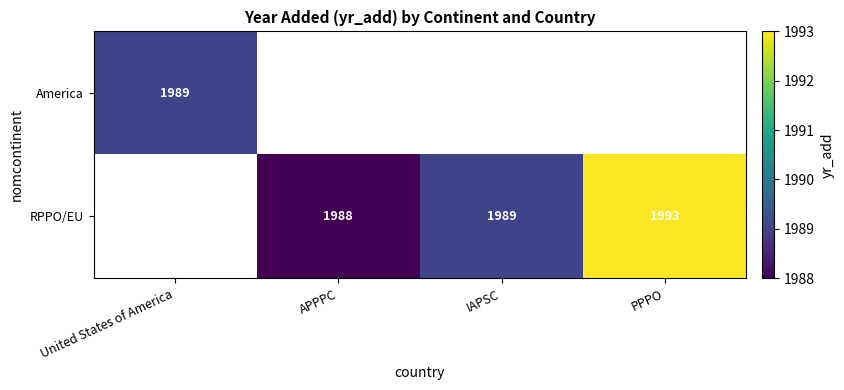

The value of RPPO/EU at APPPC is 3165. True or false?

False